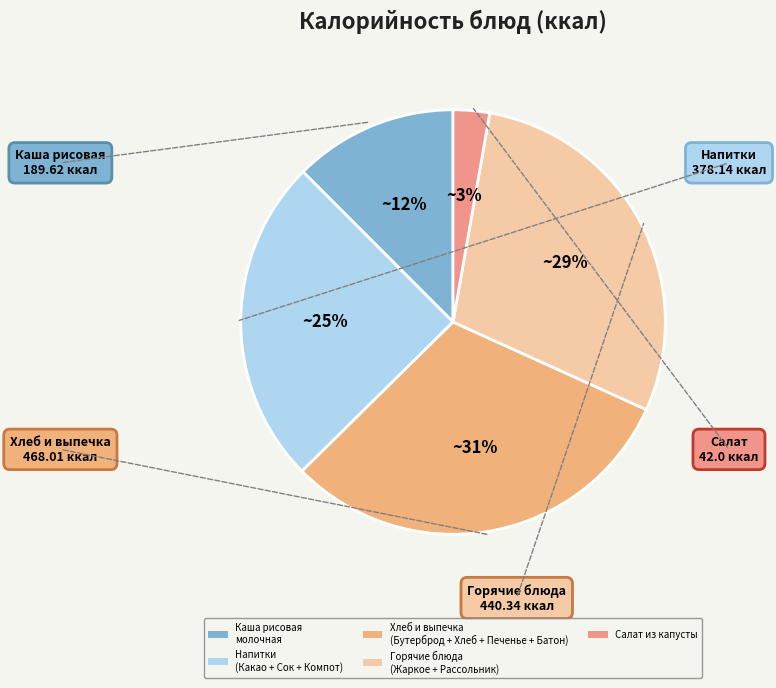

How many slices are in this pie chart?

5